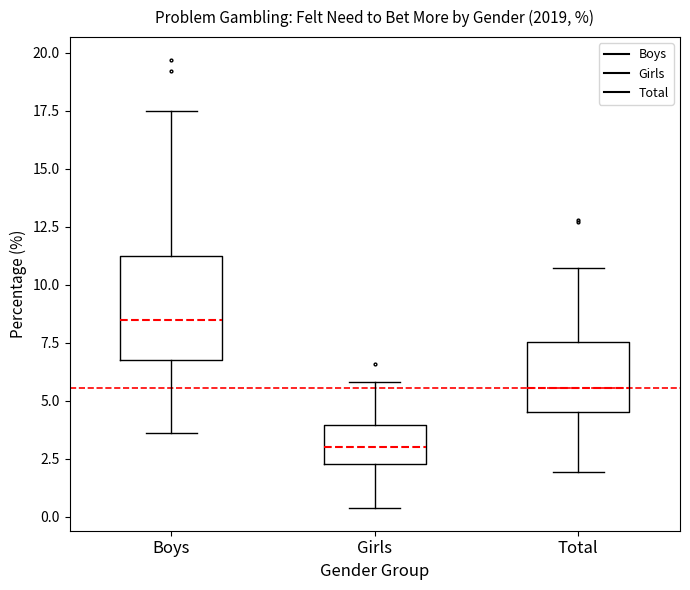

Where does the upper whisker of the box for Girls end on the y-axis? The values are not printed on the chart, so give them approximately, as read against the axis.

6.0